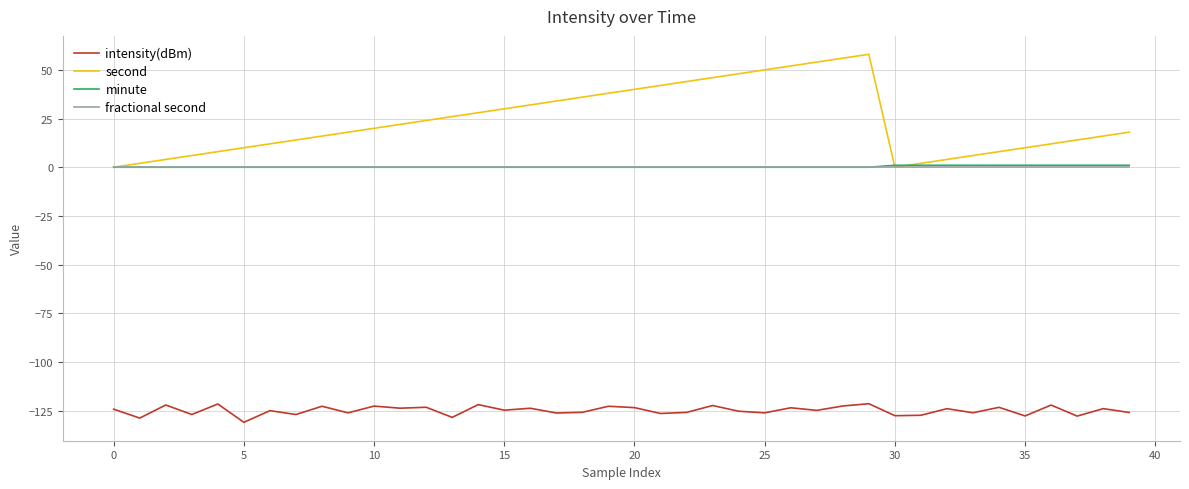

True or false: intensity(dBm) and fractional second cross at least once.

False